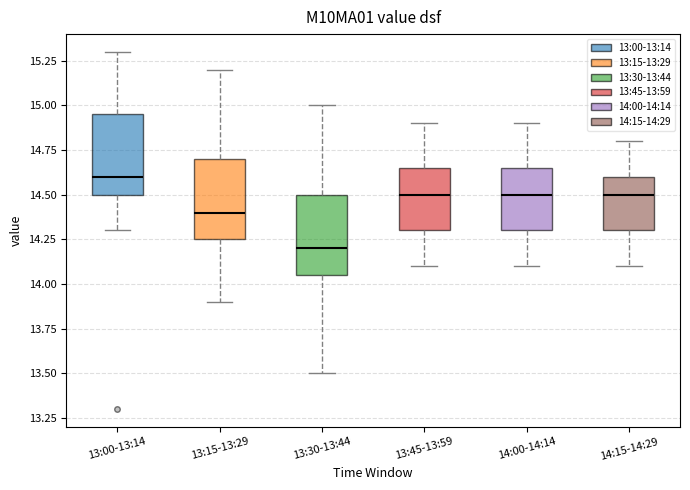

Reading left to right, read every box against the y-axis: the position of its median line, the range the box covers, and the ends of its whiskers. The values are not printed on the chart, so give them approximately, as read against the axis.

13:00-13:14: median 14.60, box 14.50 to 14.95, whiskers 14.30 to 15.30
13:15-13:29: median 14.40, box 14.25 to 14.70, whiskers 13.90 to 15.20
13:30-13:44: median 14.20, box 14.05 to 14.50, whiskers 13.50 to 15.00
13:45-13:59: median 14.50, box 14.30 to 14.65, whiskers 14.10 to 14.90
14:00-14:14: median 14.50, box 14.30 to 14.65, whiskers 14.10 to 14.90
14:15-14:29: median 14.50, box 14.30 to 14.60, whiskers 14.10 to 14.80